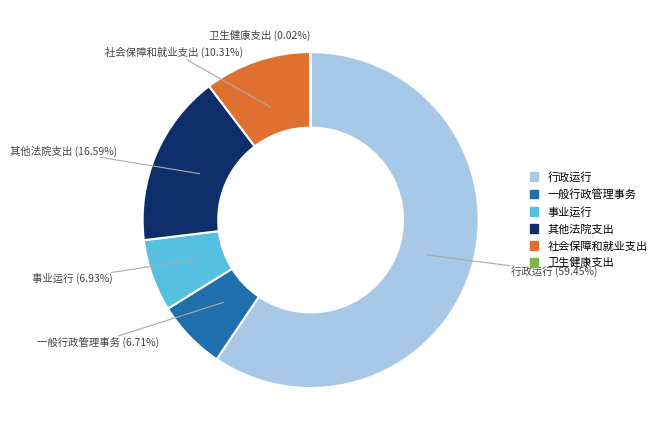

What is the largest slice in the pie chart?

行政运行